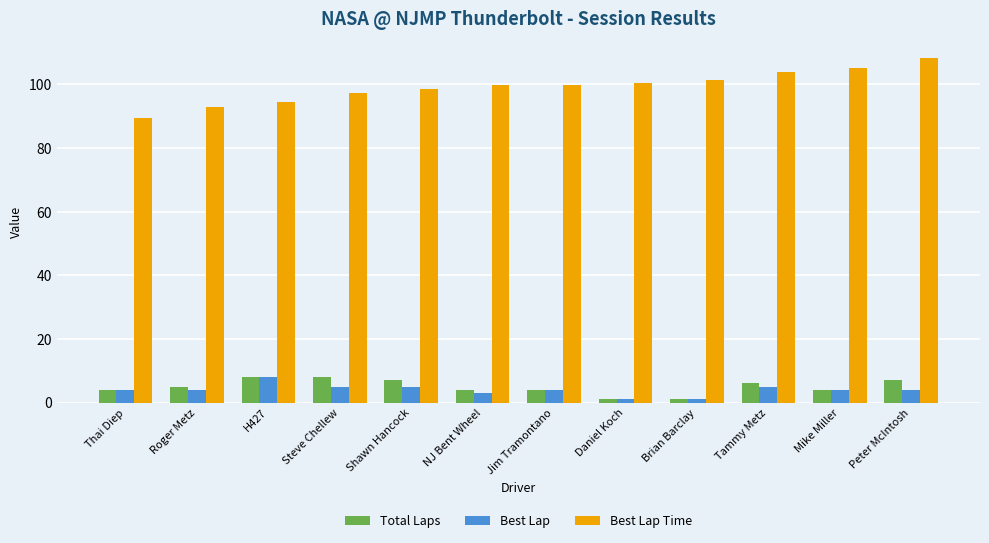

What is the maximum value for Best Lap?

8.0